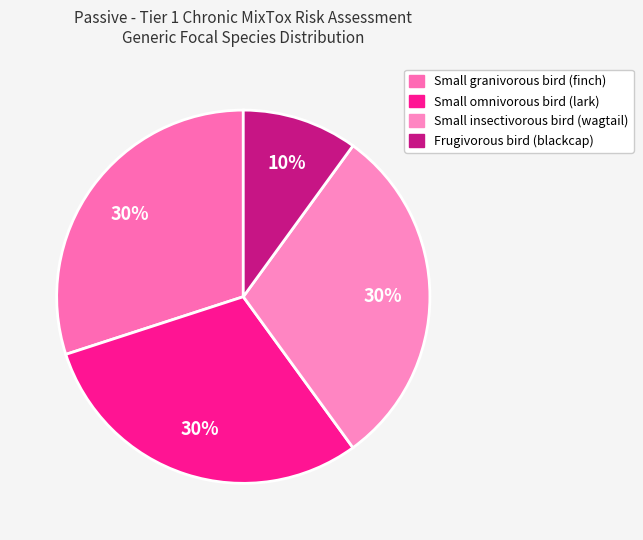

How many segments does this pie chart have?

4